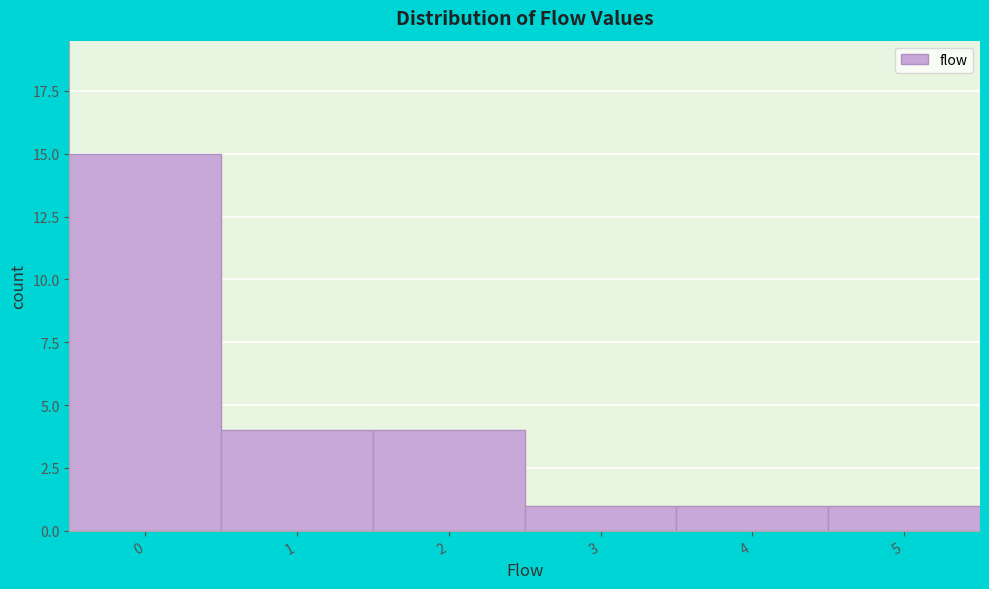

Reading right to left, list all the values displayed in this chart.

1	1	1	4	4	15